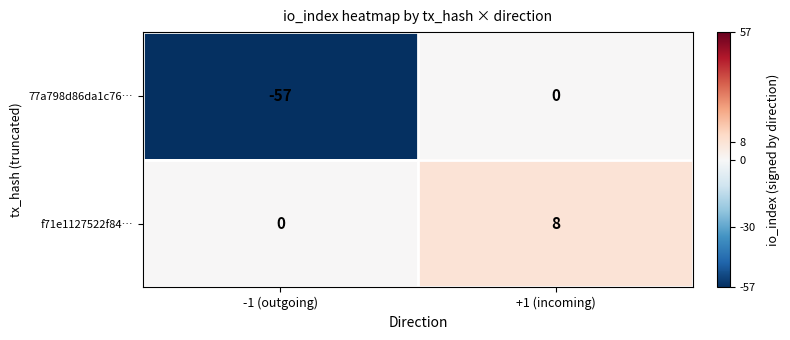

What is the difference between the highest and lowest values at -1 (outgoing)?

57